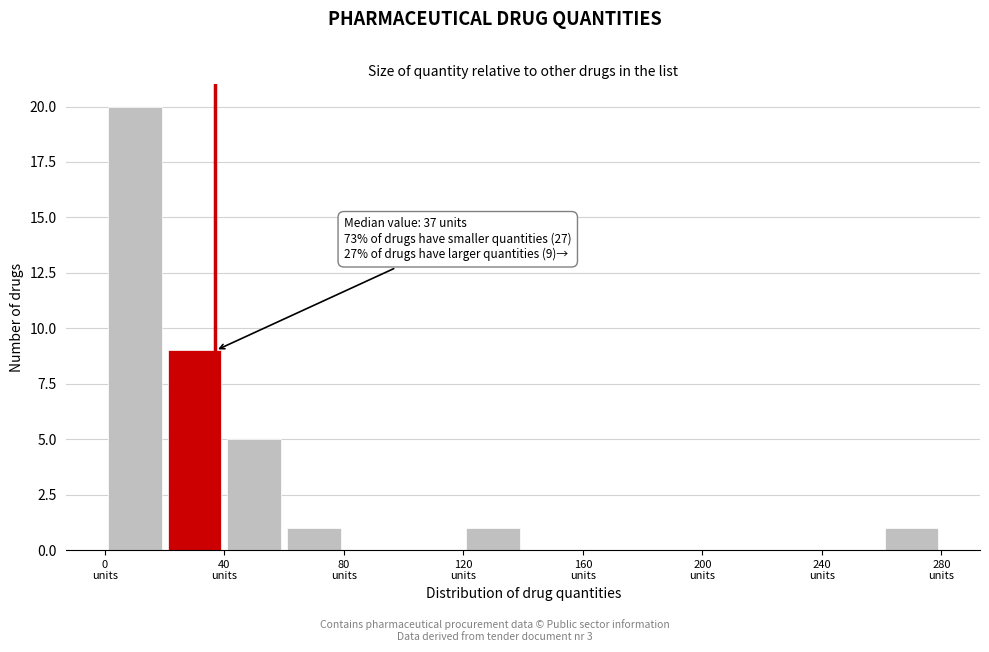

Which range on the x-axis has the tallest bar?

0 to 20